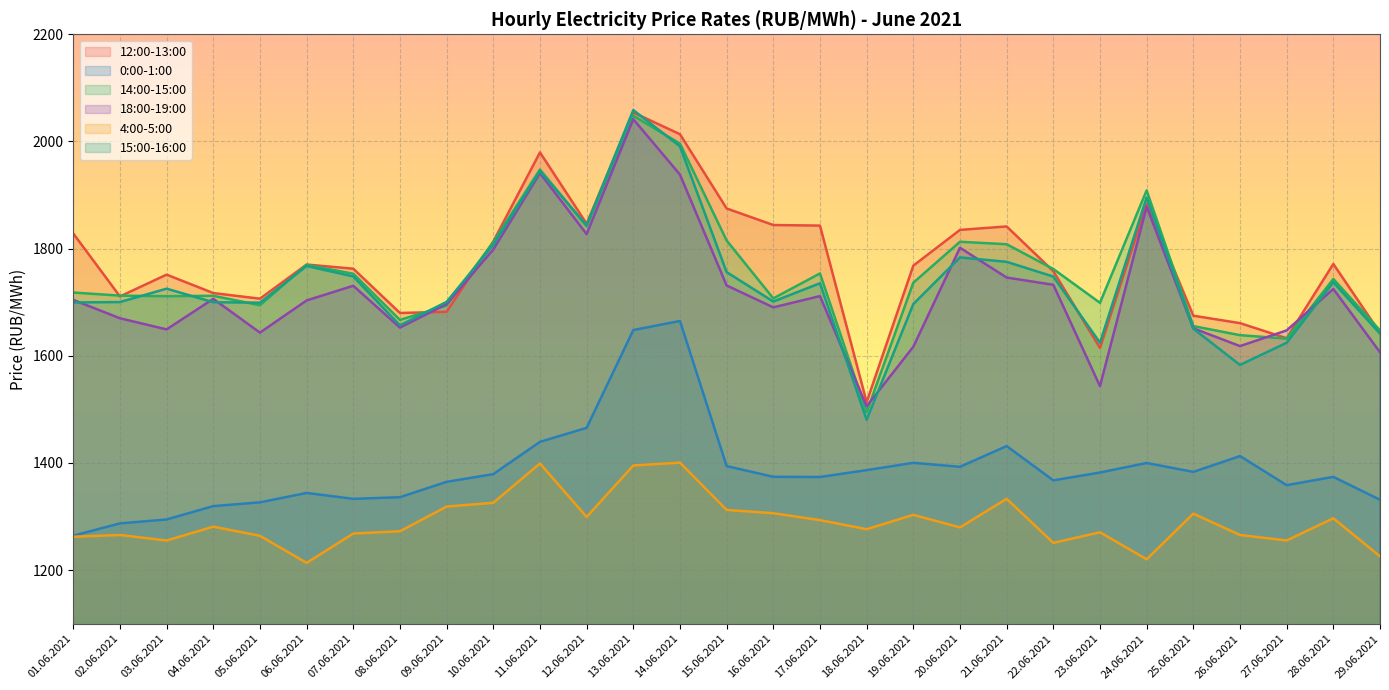

Between 03.06.2021 and 07.06.2021, which series saw the biggest shift?

18:00-19:00